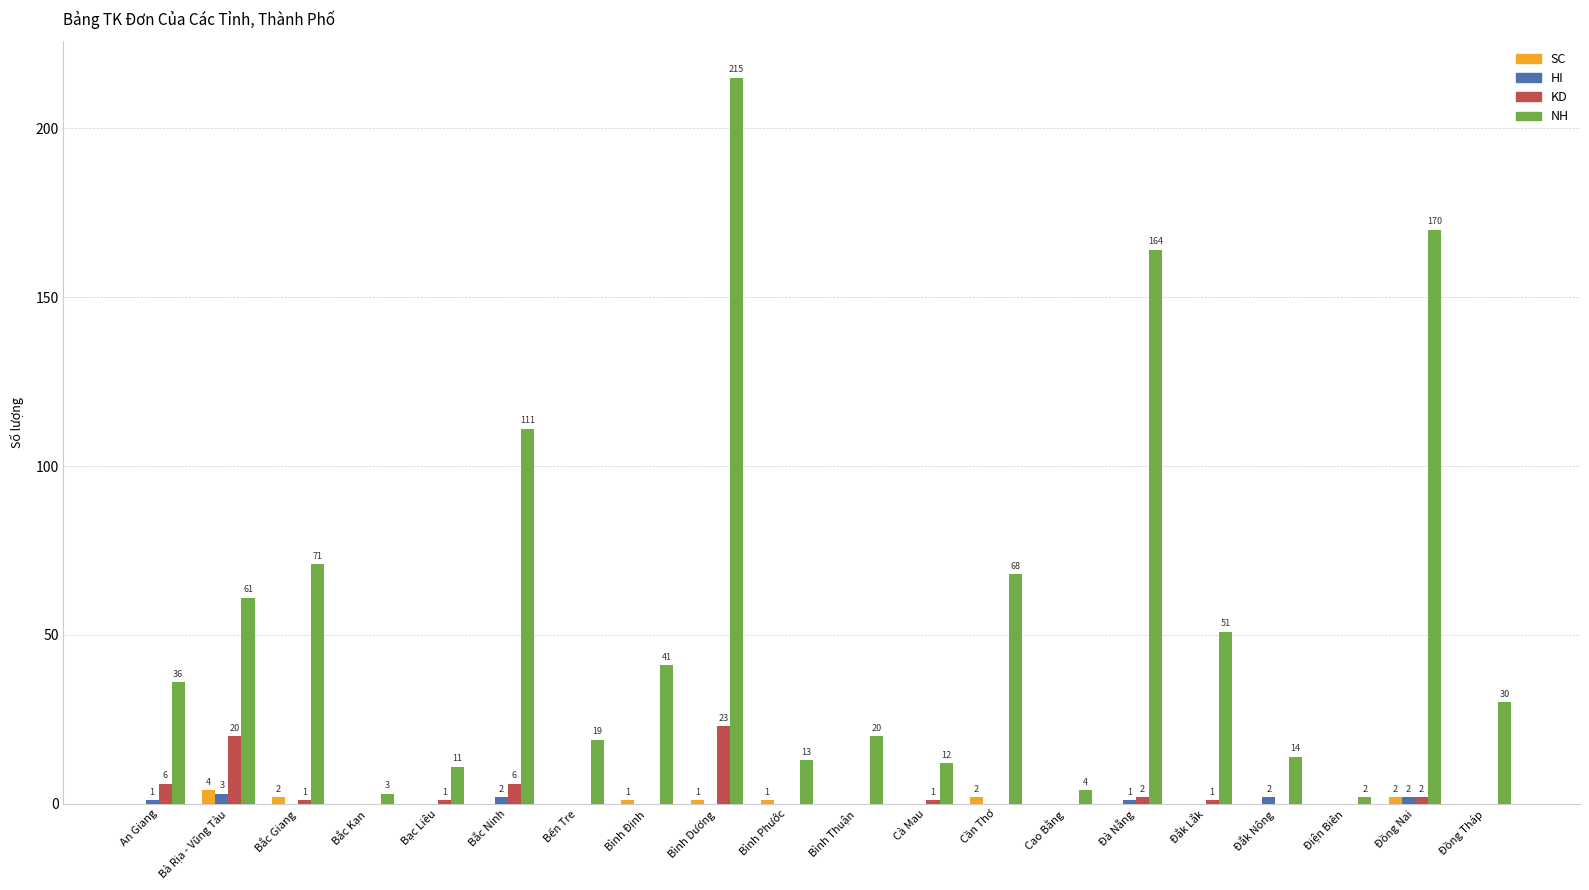

The NH series shows 94 at Đồng Nai. True or false?

False